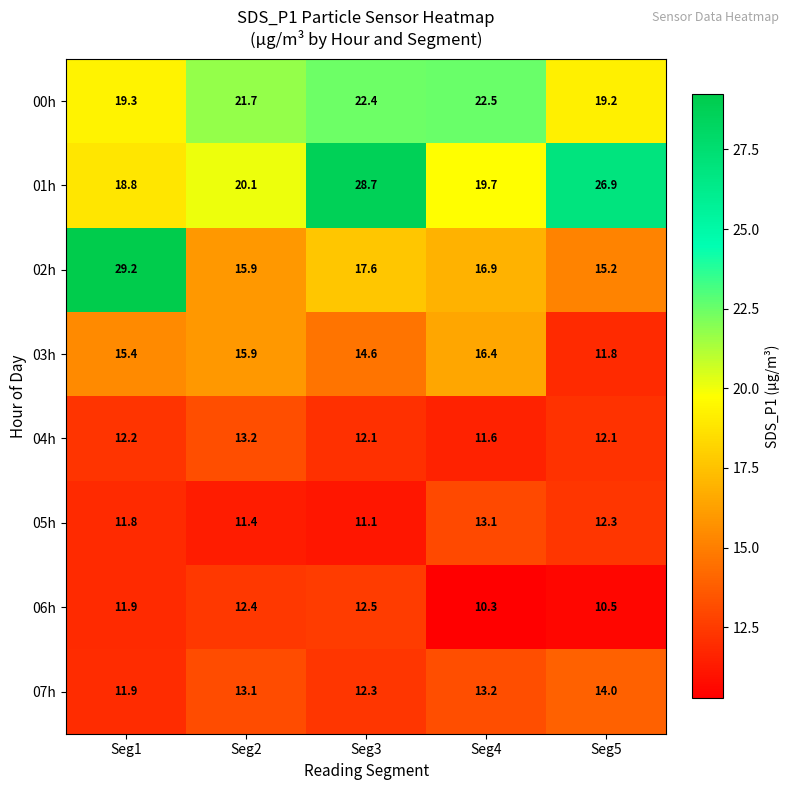

How many categories are shown in the chart?

5